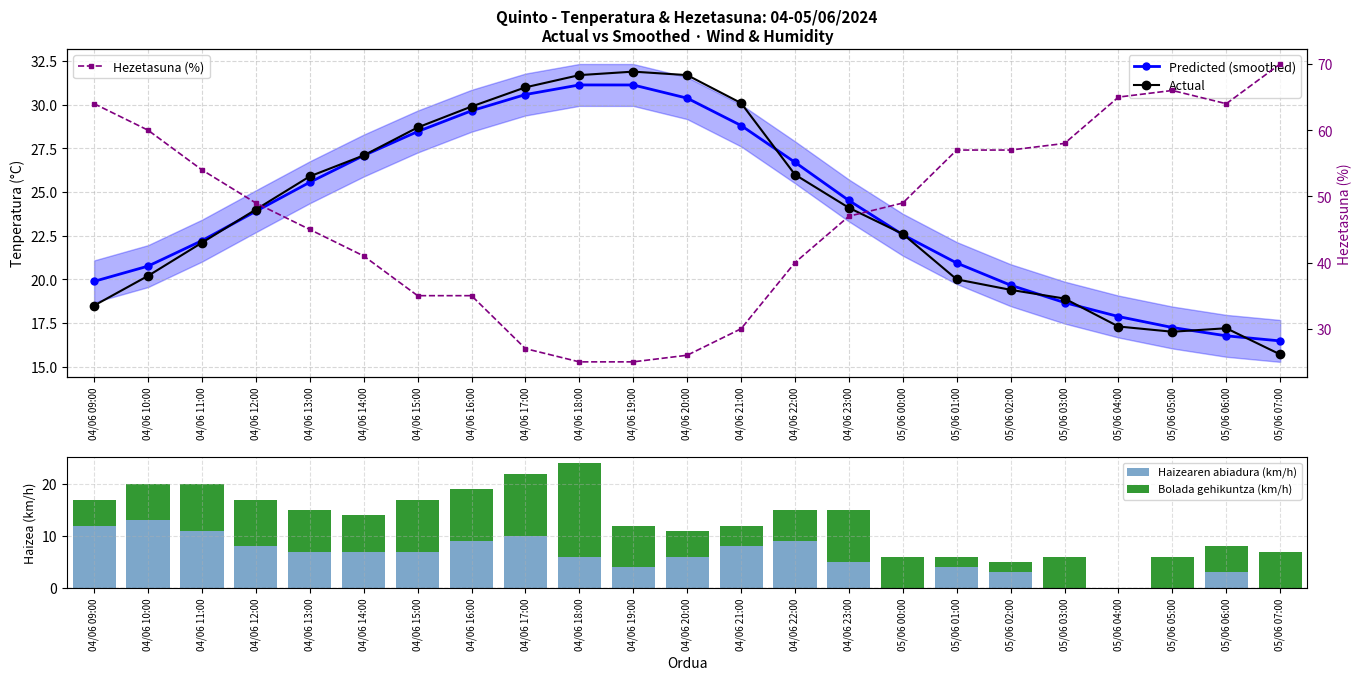

The Haizearen abiadura (km/h) series shows 11.2 at 04/06 21:00. True or false?

False